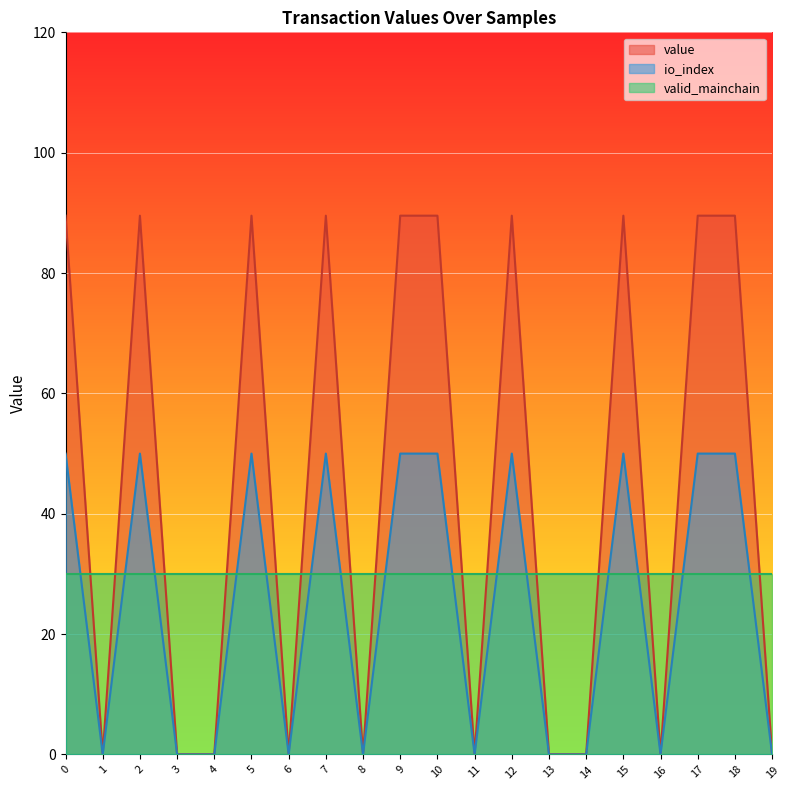

Which series has the largest range (max minus min)?

value